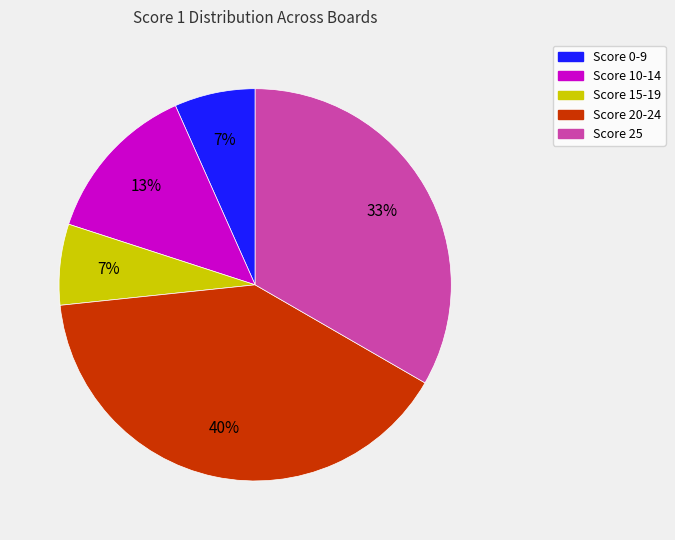

To the nearest percent, what is the difference between the largest and smallest slice percentages?

33%